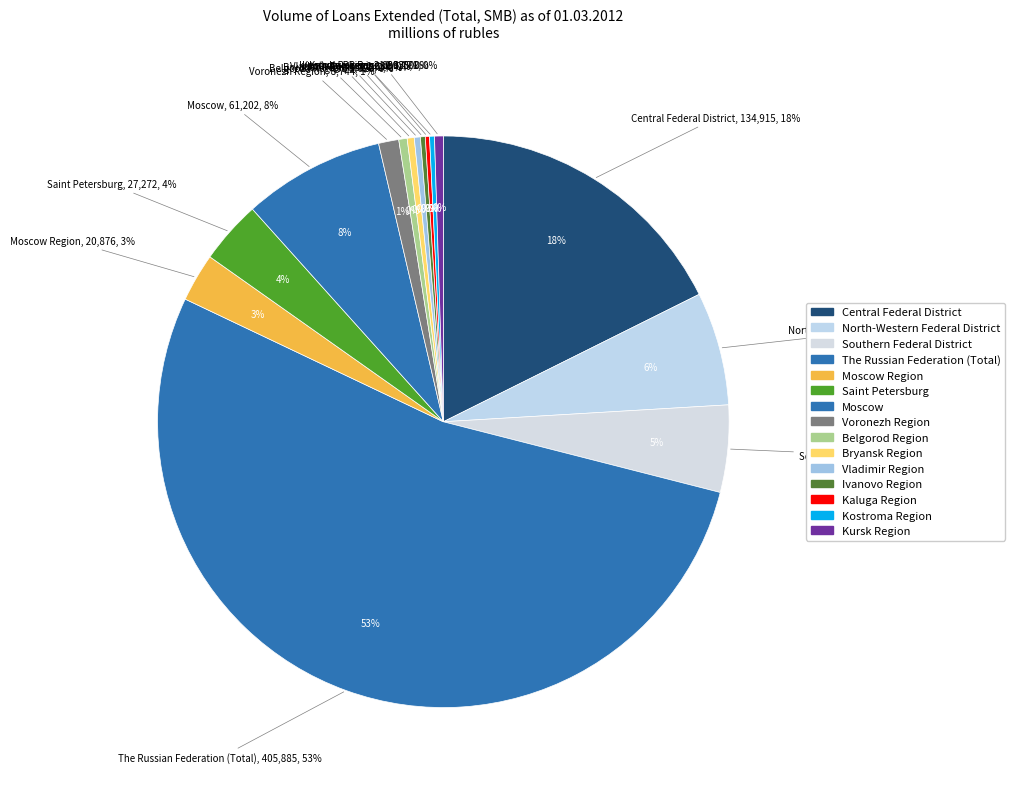

To the nearest percent, what is the combined percentage of Kostroma Region and Voronezh Region?

1%